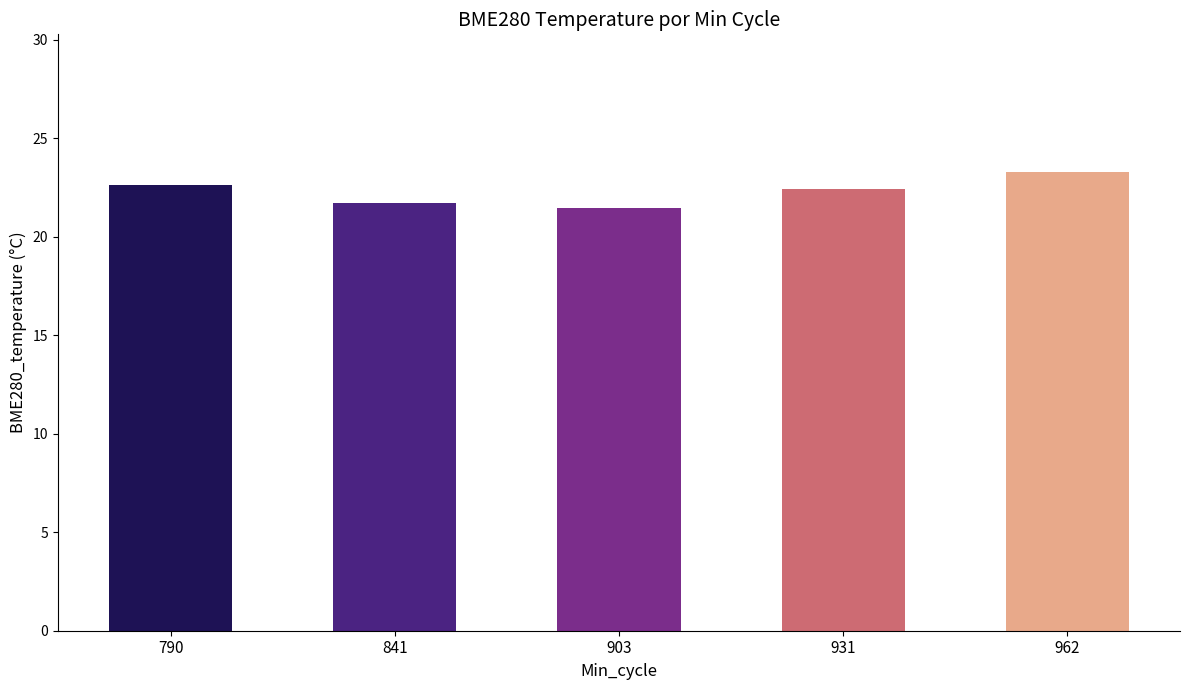

Read the value at 931.

22.4